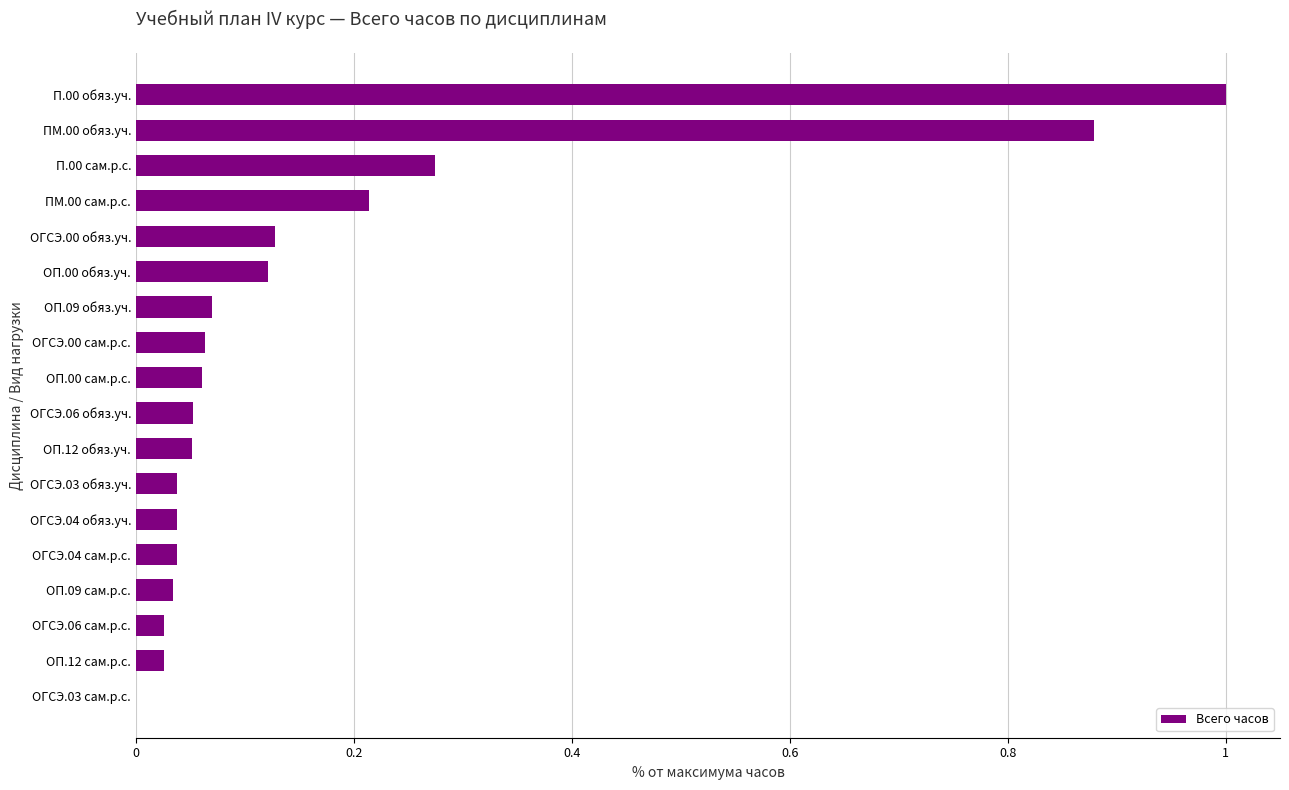

How many positive values are there?

17